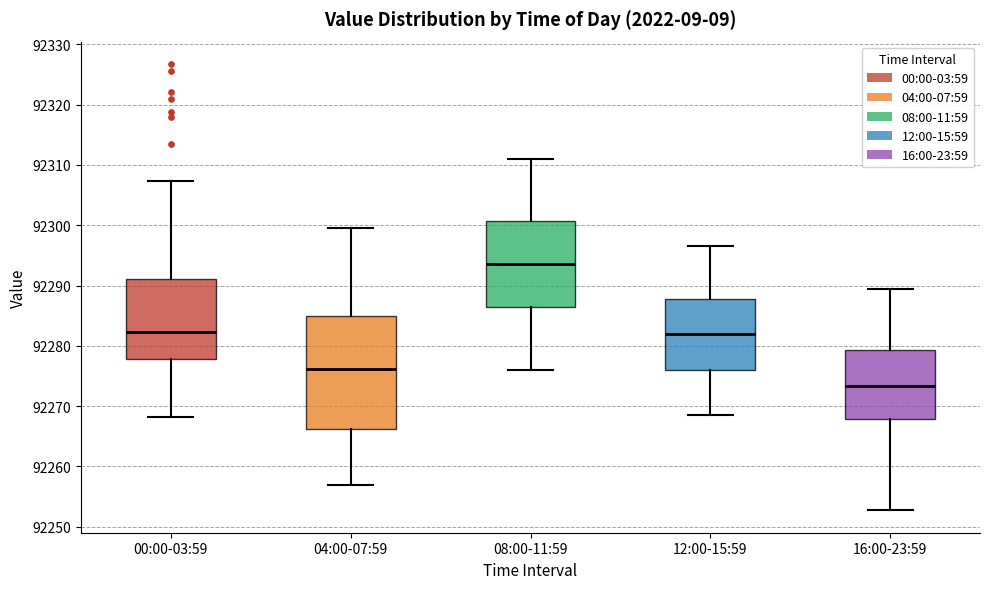

Reading left to right, transcribe this box plot: for each box, give where its median line is, the range the box spans, and where its two whiskers end, as read against the y-axis. The values are not printed on the chart, so give them approximately, as read against the axis.

00:00-03:59: median 92282, box 92278 to 92291, whiskers 92268 to 92307
04:00-07:59: median 92276, box 92266 to 92285, whiskers 92257 to 92300
08:00-11:59: median 92294, box 92286 to 92301, whiskers 92276 to 92311
12:00-15:59: median 92282, box 92276 to 92288, whiskers 92269 to 92297
16:00-23:59: median 92273, box 92268 to 92279, whiskers 92253 to 92290